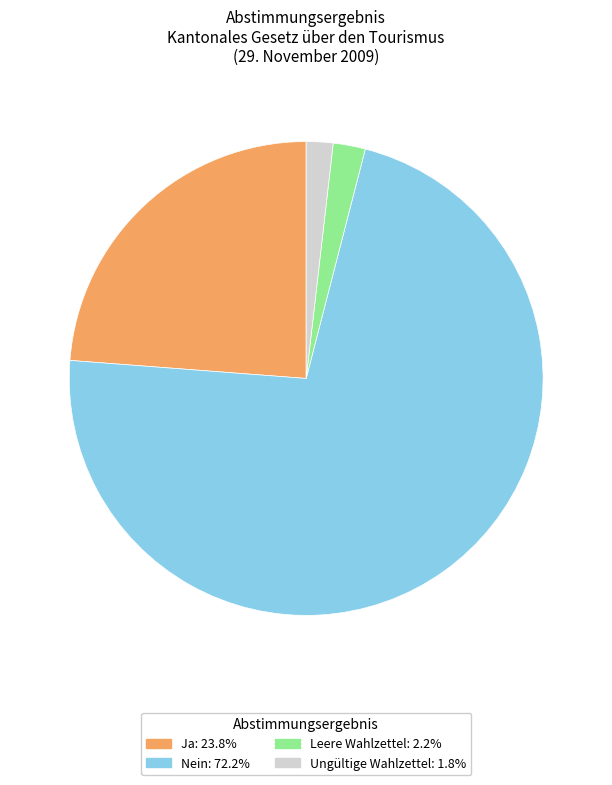

Does any single category account for the majority?

Yes